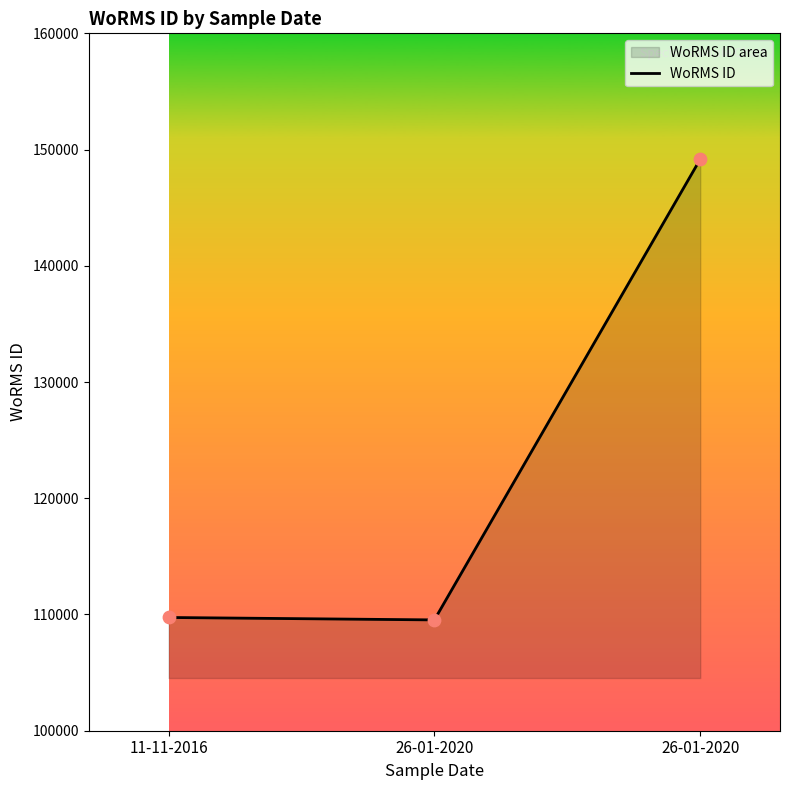

What is the change in value from 26-01-2020 to 26-01-2020?

+39642